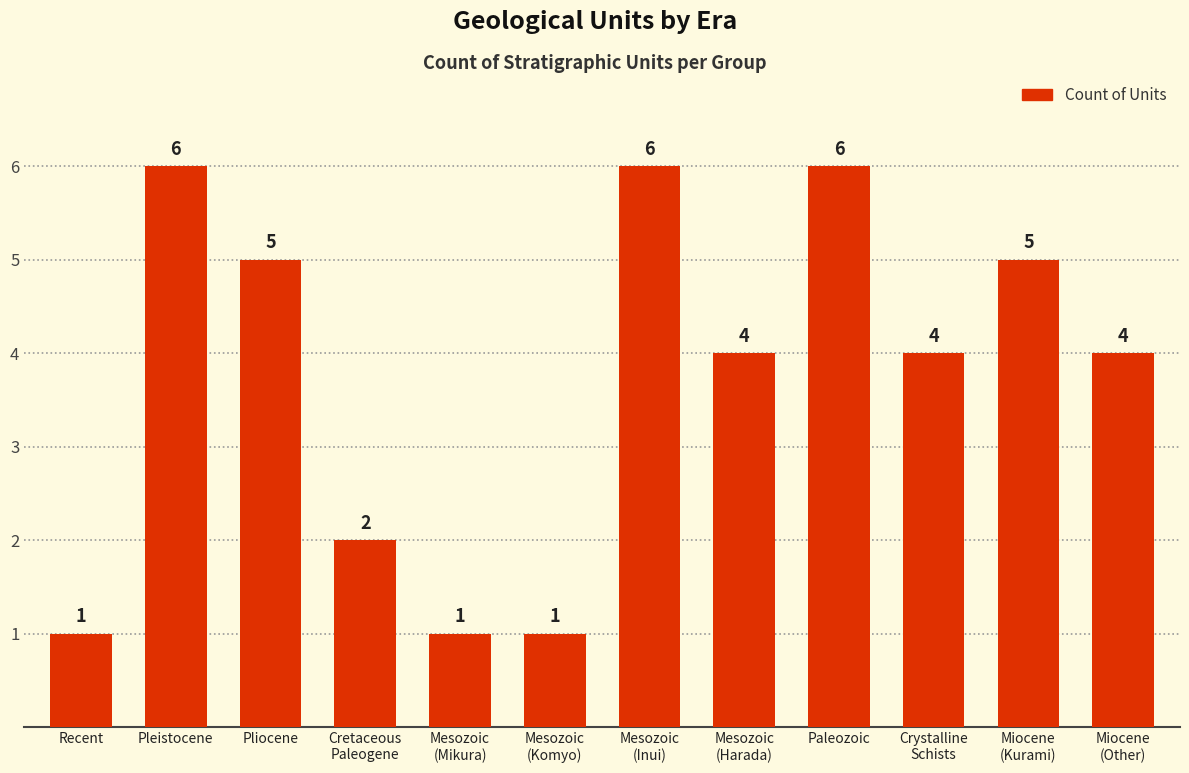

Is it true that the value at Pliocene is 5?

True